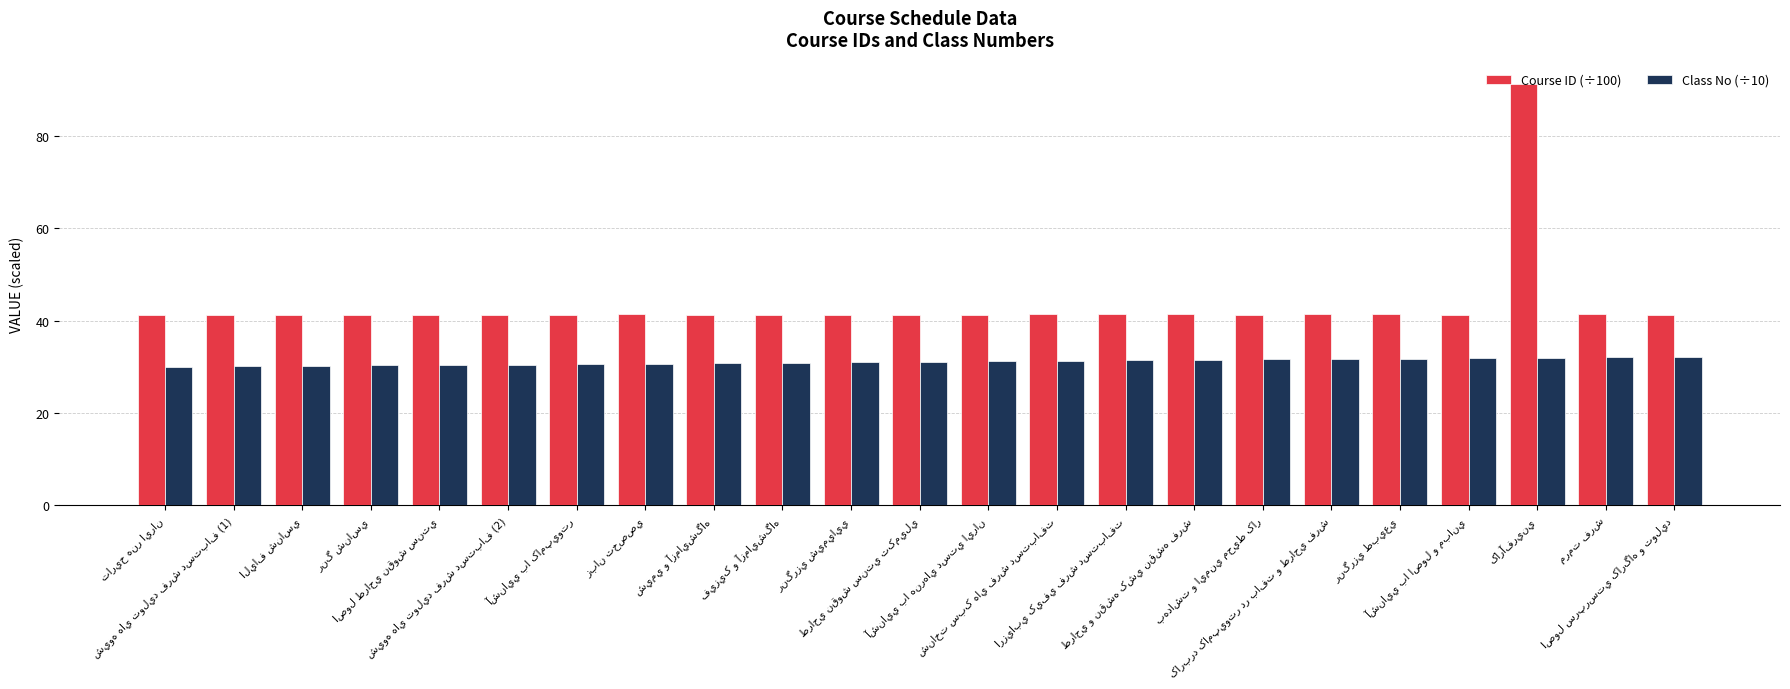

What is the average value of the Course ID (÷100) series?

43.5